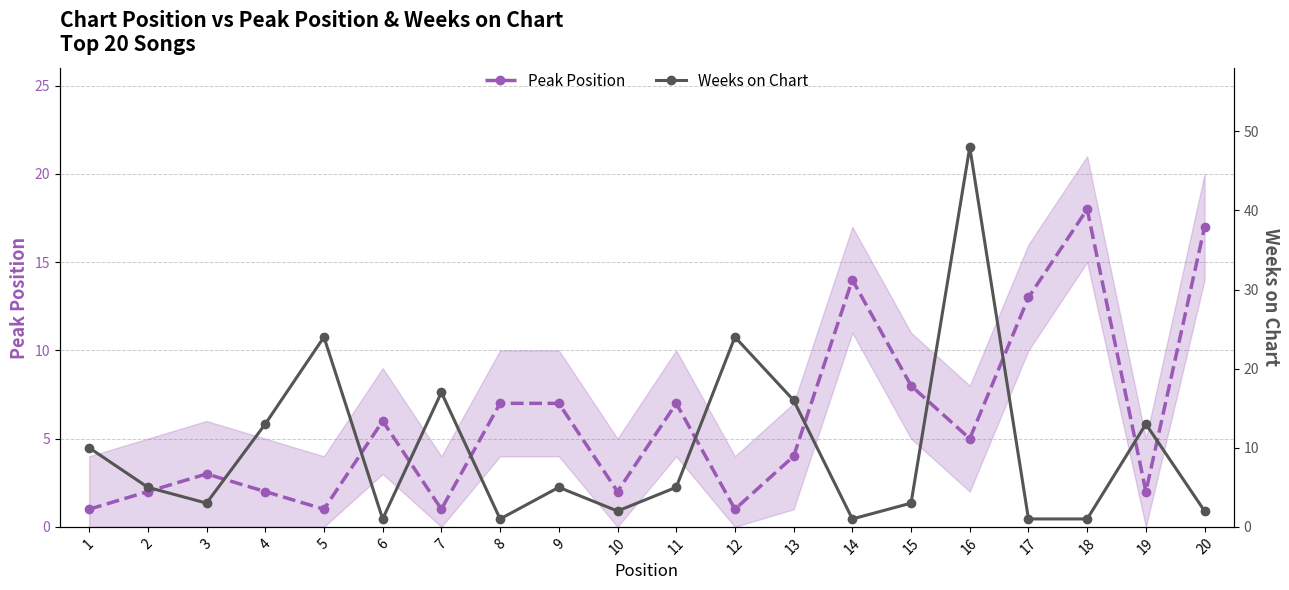

Reading left to right, what are all the values shown in this chart?

Peak Position: 1	2	3	2	1	6	1	7	7	2	7	1	4	14	8	5	13	18	2	17
Weeks on Chart: 10	5	3	13	24	1	17	1	5	2	5	24	16	1	3	48	1	1	13	2